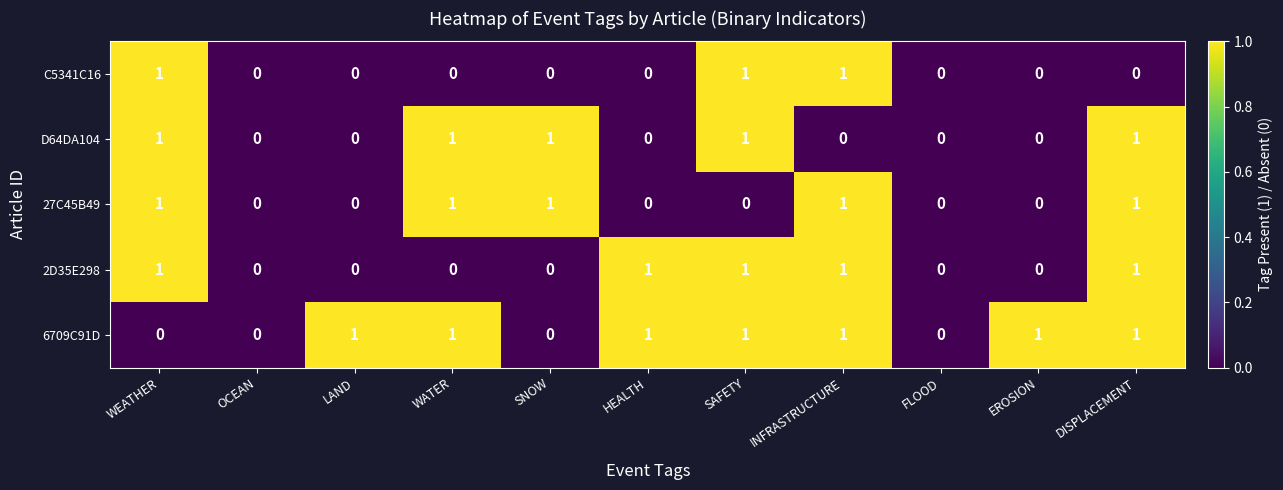

True or false: 6709C91D has a value of 0 at FLOOD.

True